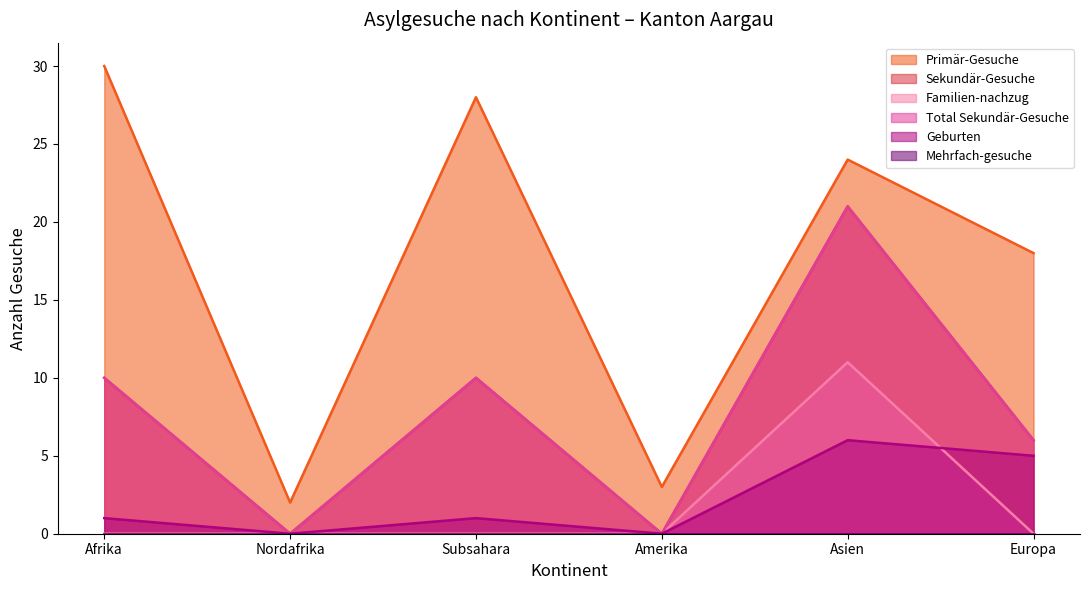

At which category is the sum across all series the highest?

Asien